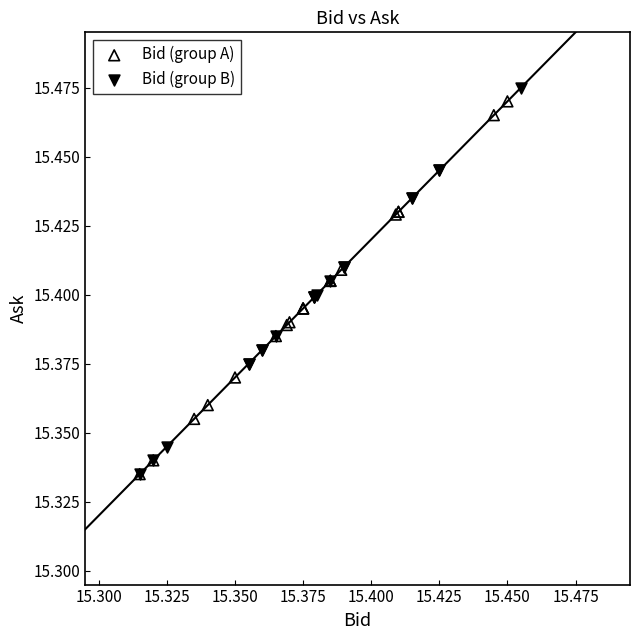

Which series has the largest Y range (max minus min)?

Bid (group B)